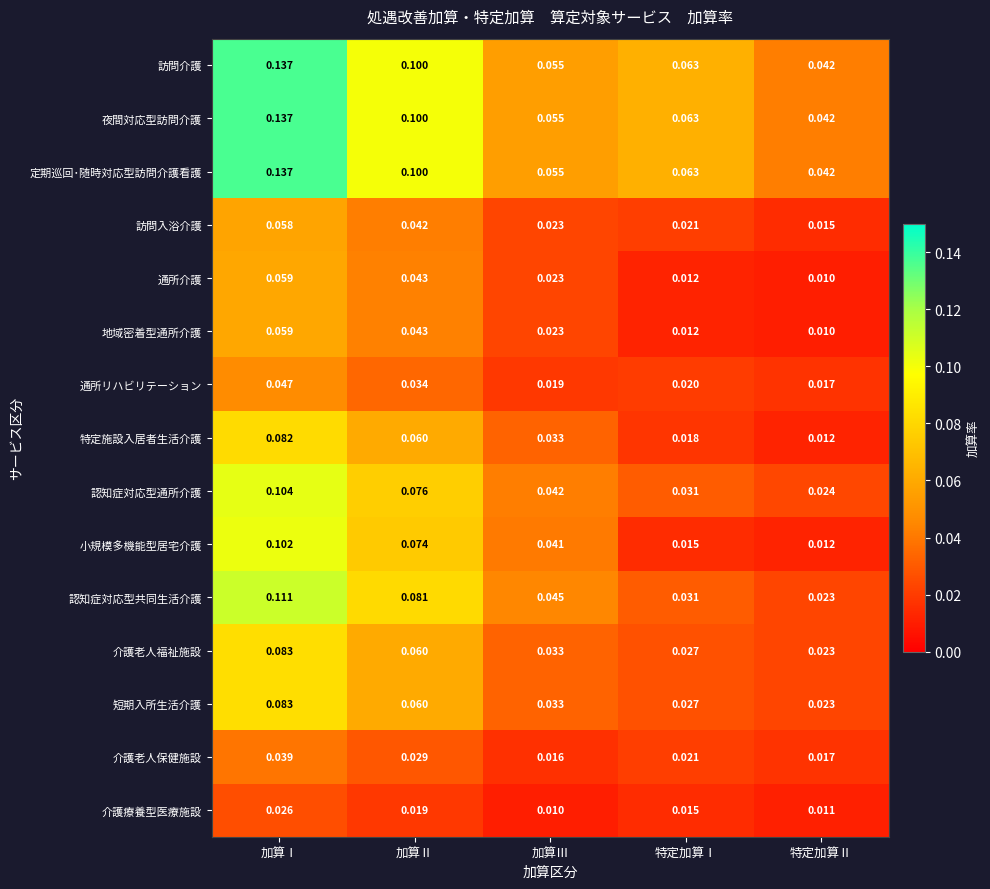

At which label is 地域密着型通所介護 closest to 0?

特定加算Ⅱ